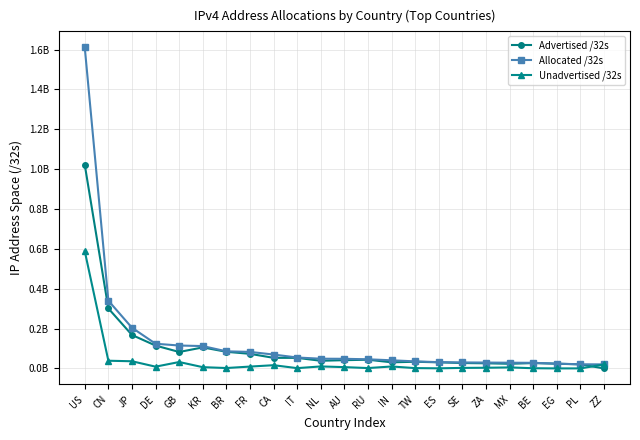

What are all the series names shown in the legend?

Advertised /32s, Allocated /32s, Unadvertised /32s